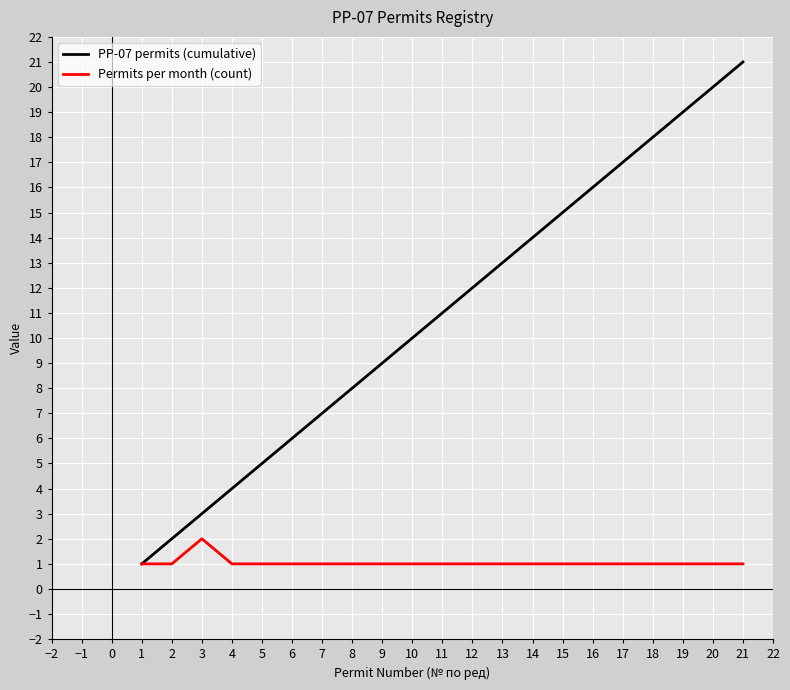

What is the sum of the РР-07 permits (cumulative) values at 14 and 3?

17